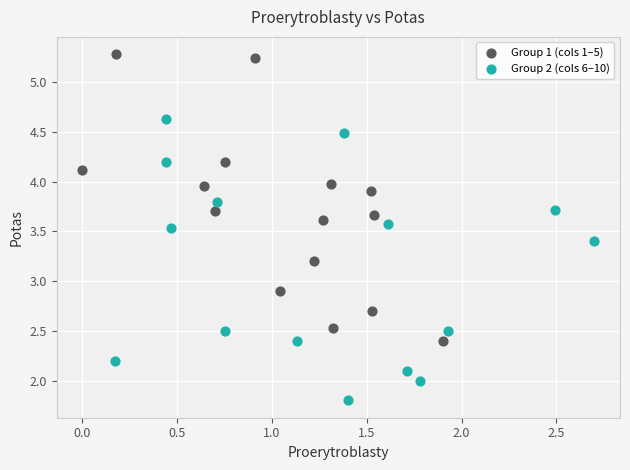

Which series contains the highest Y value?

Group 1 (cols 1–5)